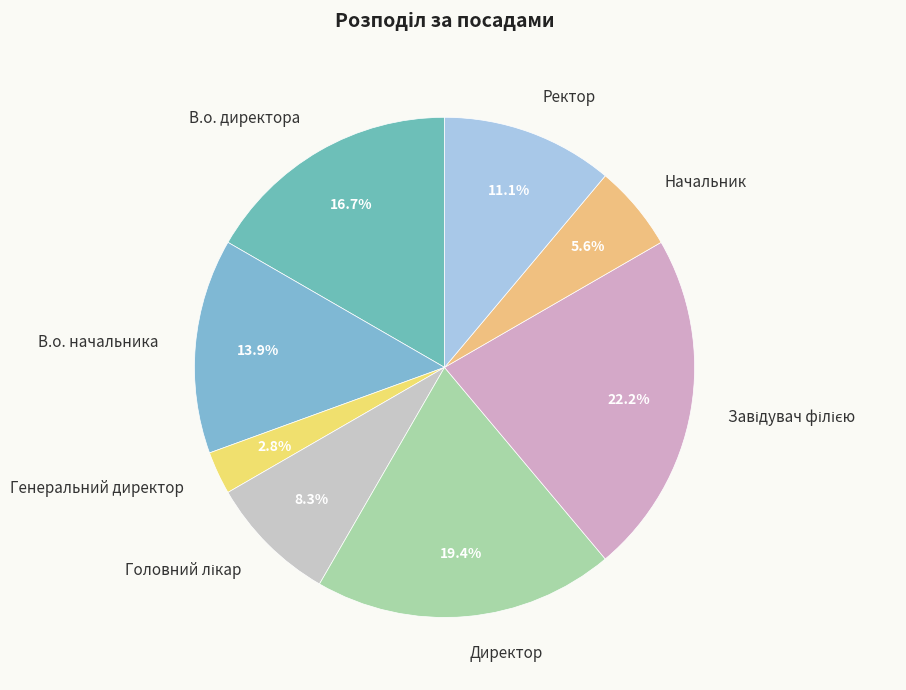

Count the number of slices in the pie.

8